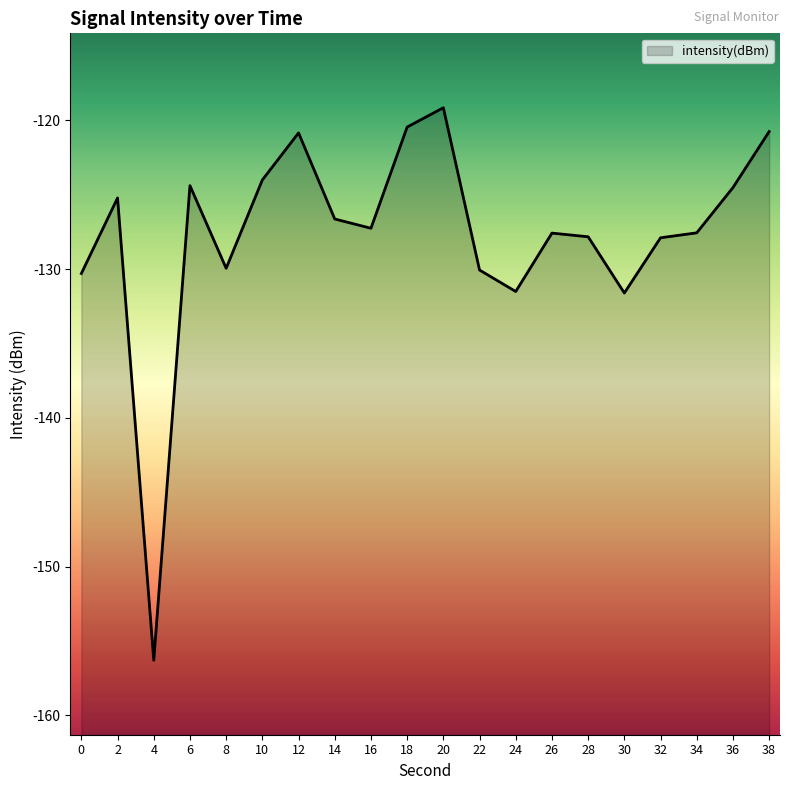

List the labels in order of value, smallest first.

4, 30, 24, 0, 22, 8, 32, 28, 26, 34, 16, 14, 2, 36, 6, 10, 12, 38, 18, 20